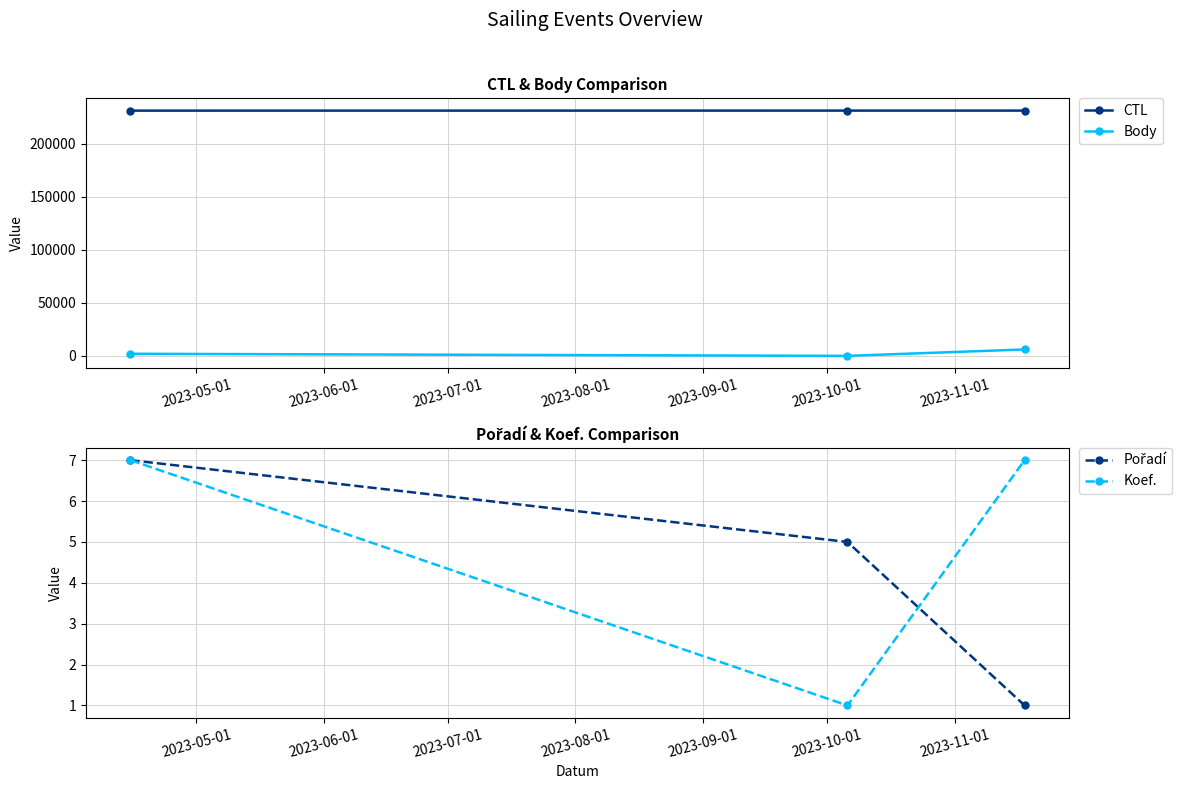

What is the difference between the maximum and minimum values in the Koef. series?

6